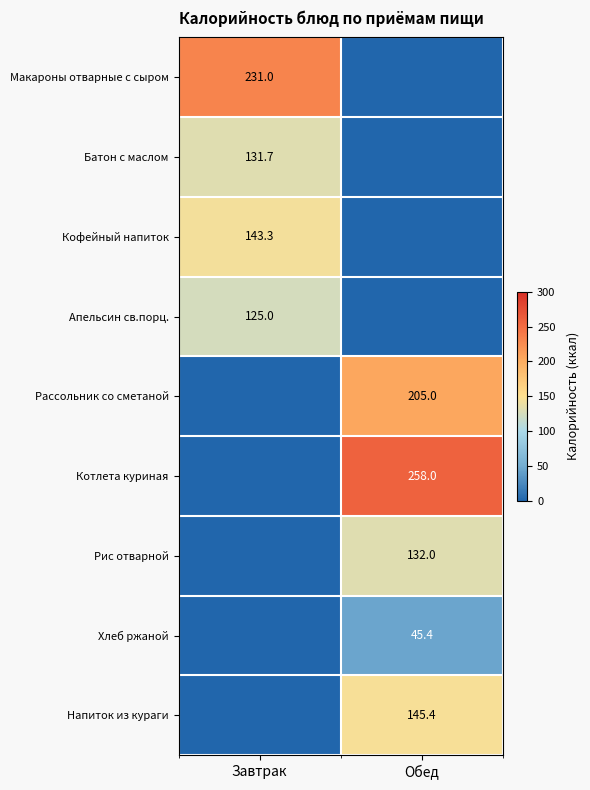

The Кофейный напиток series shows 143.3 at Завтрак. True or false?

True